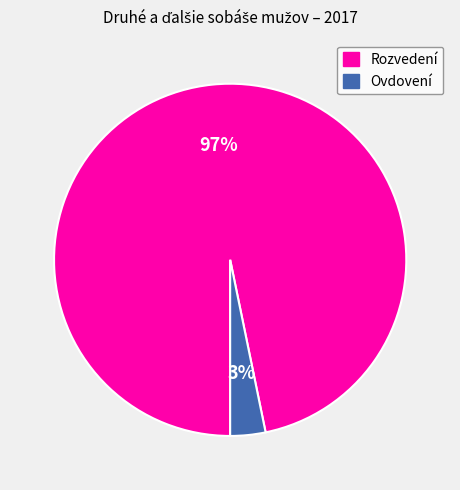

How many slices are in this pie chart?

2